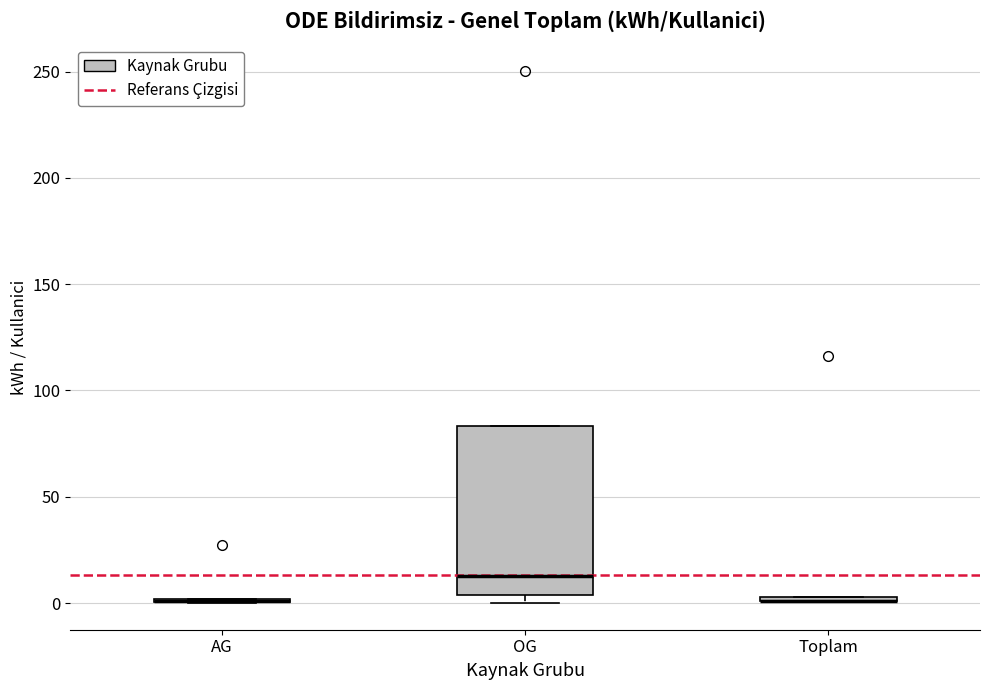

Comparing the boxes themselves (not the whiskers), which one is the tallest?

OG